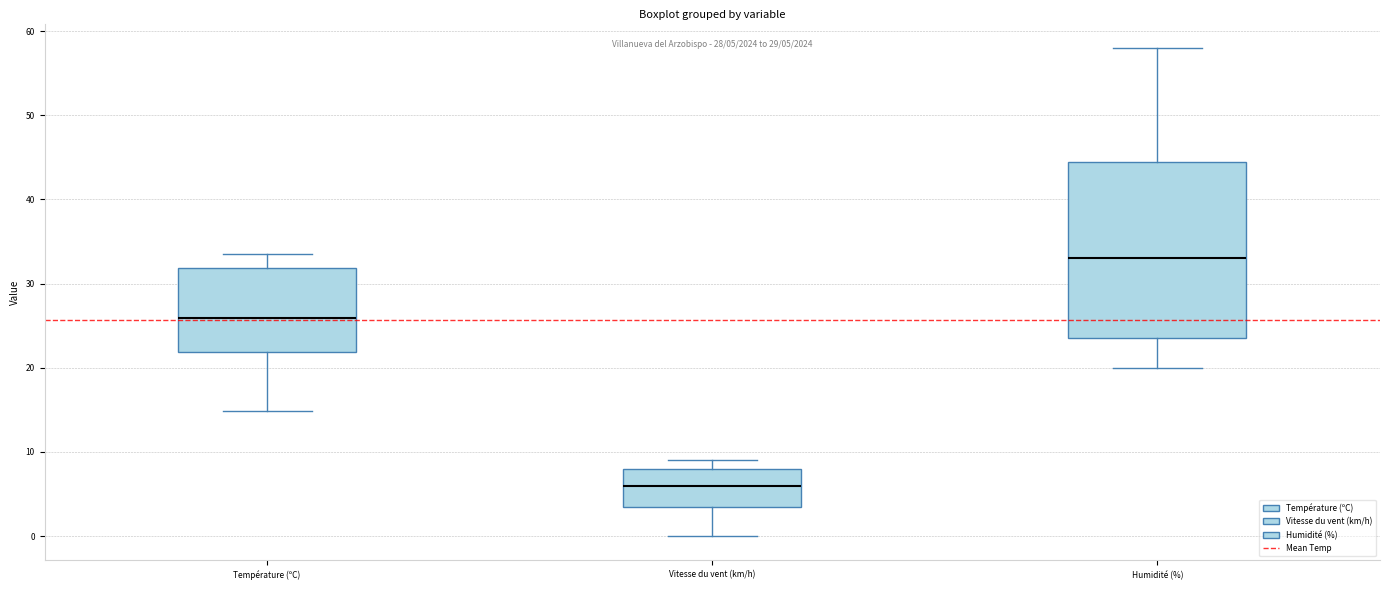

Which box has the highest median line?

Humidité (%)